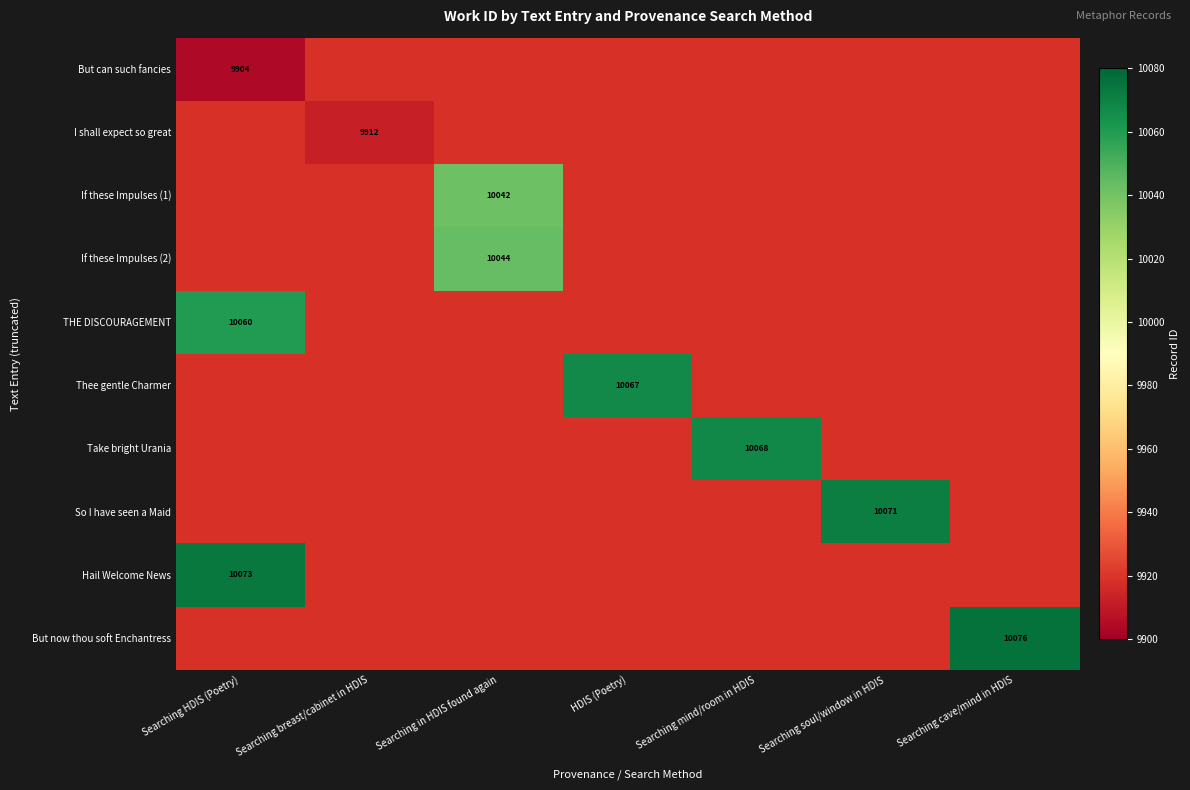

What is the maximum value shown in the chart?

10076.0